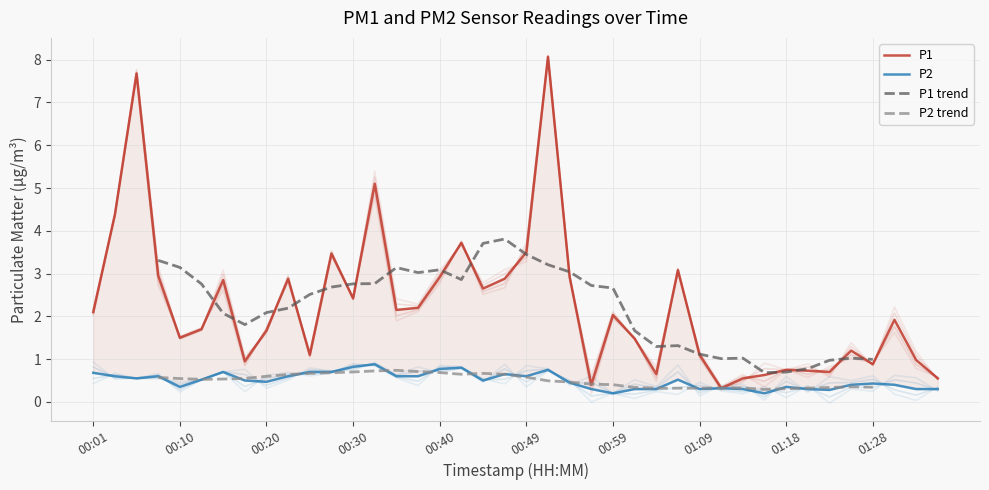

Where is P1 nearest to the value 4?

00:42